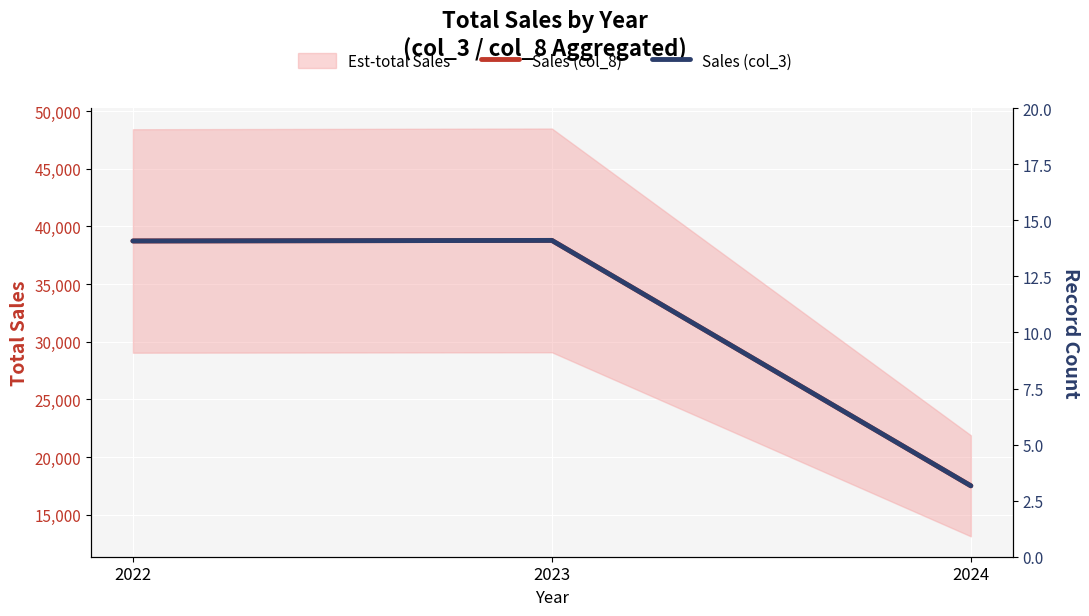

What is the difference between the Sales (col_3) values at 2023 and 2024?

21268